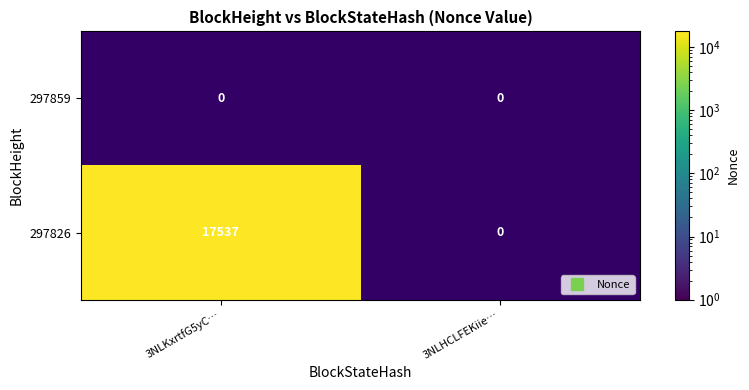

How many positive values does the 297826 series have?

1